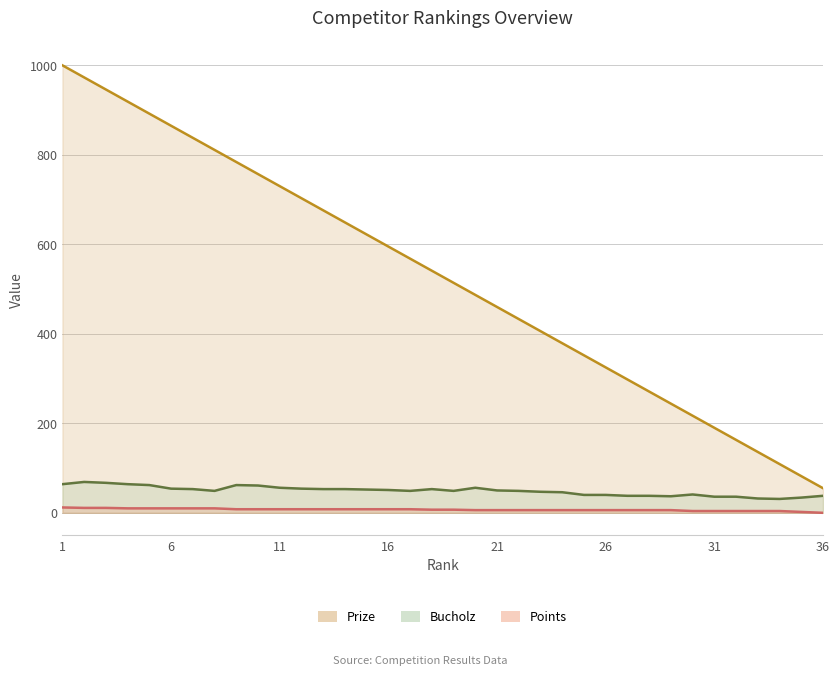

What is the difference between the maximum and second lowest values in the Bucholz series?

37